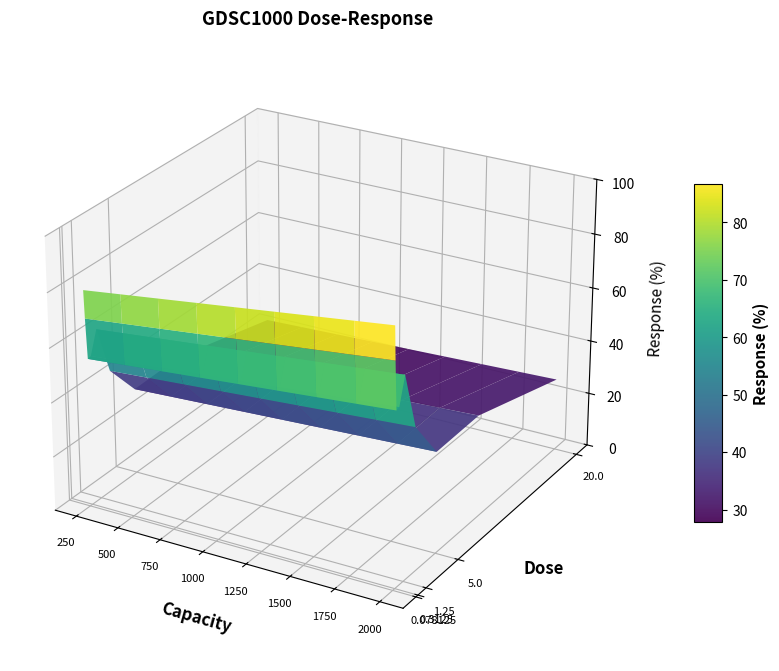

Reading left to right, list all the values displayed in this chart.

0.078125=93.7	0.15625=81.4	0.3125=63.8	0.625=64.1	1.25=73.9	2.5=52.4	5.0=37.3	10.0=37.8	20.0=26.8